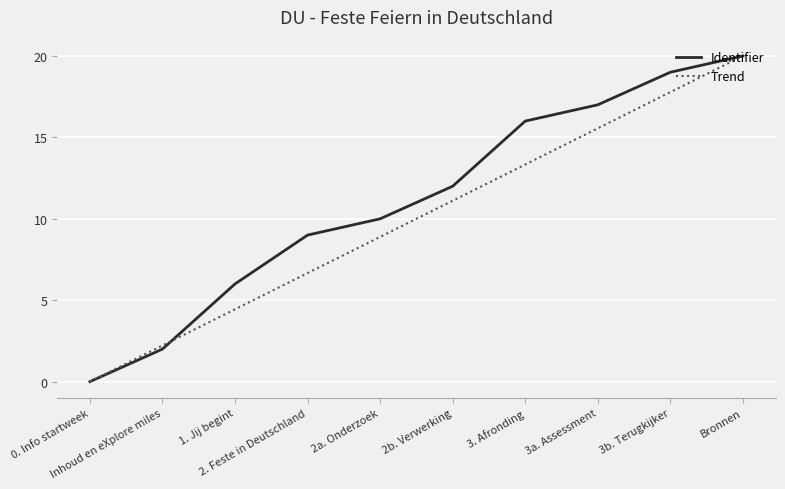

List the series in order of their overall mean, lowest first.

Trend, Identifier